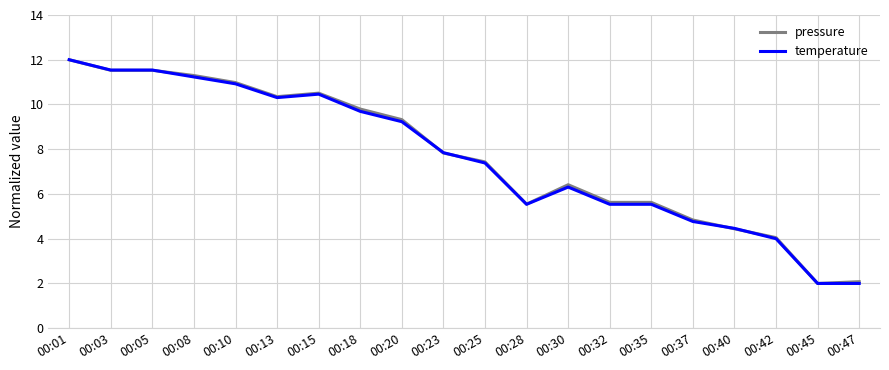

Which series changed the most between 00:08 and 00:15?

pressure